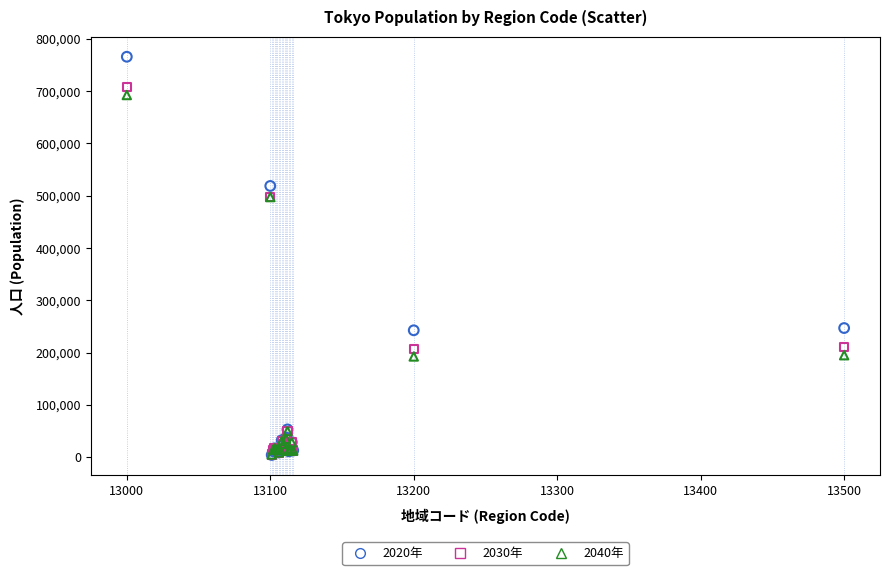

What are all the series names shown in the legend?

2020年, 2030年, 2040年